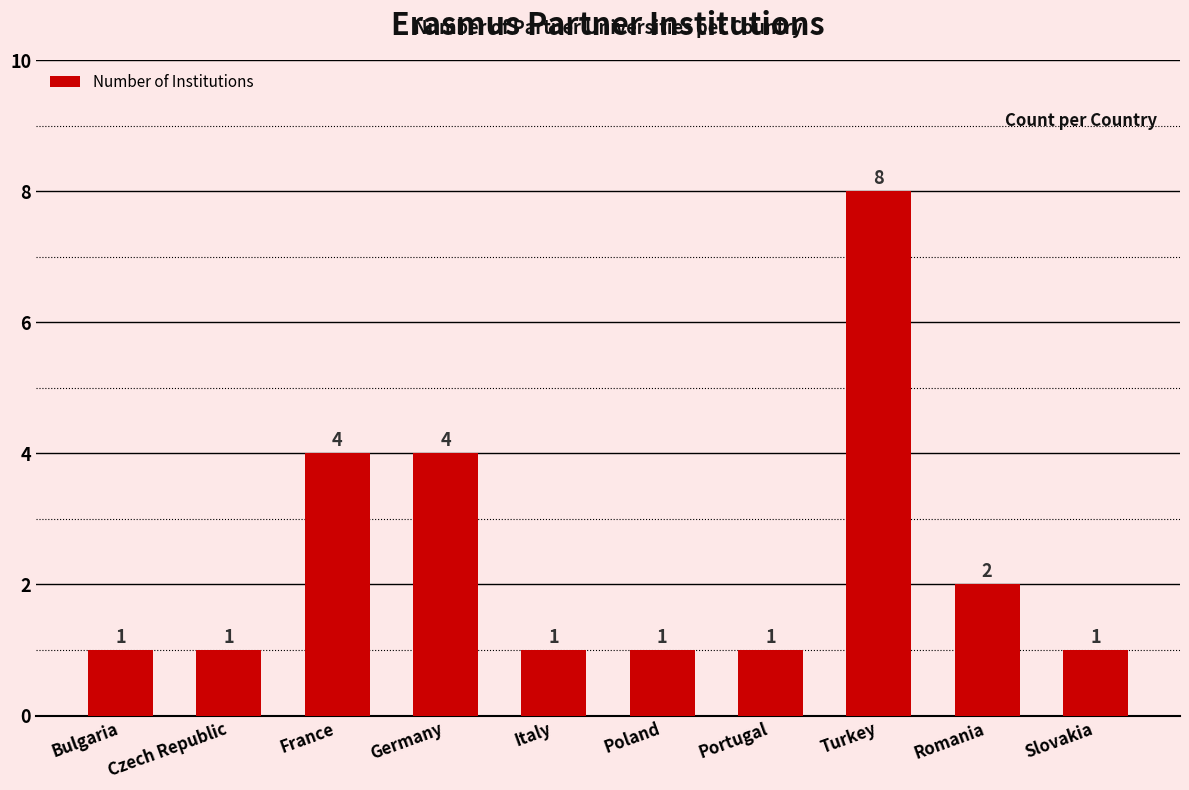

What position from the left is Italy?

5